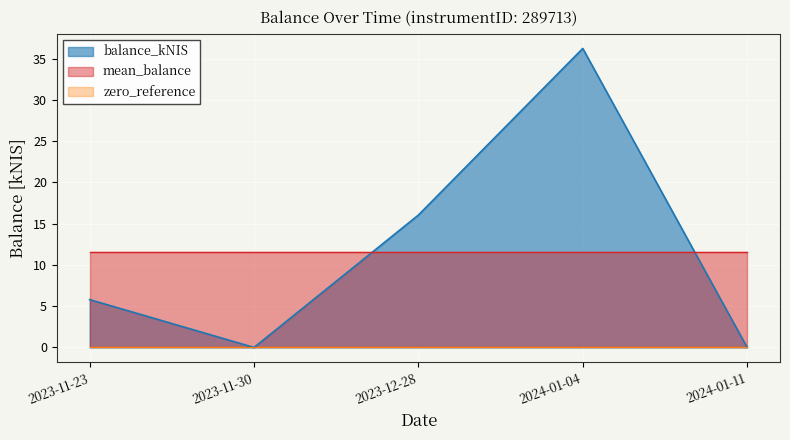

The value at 2023-12-28 is 7.6. True or false?

False